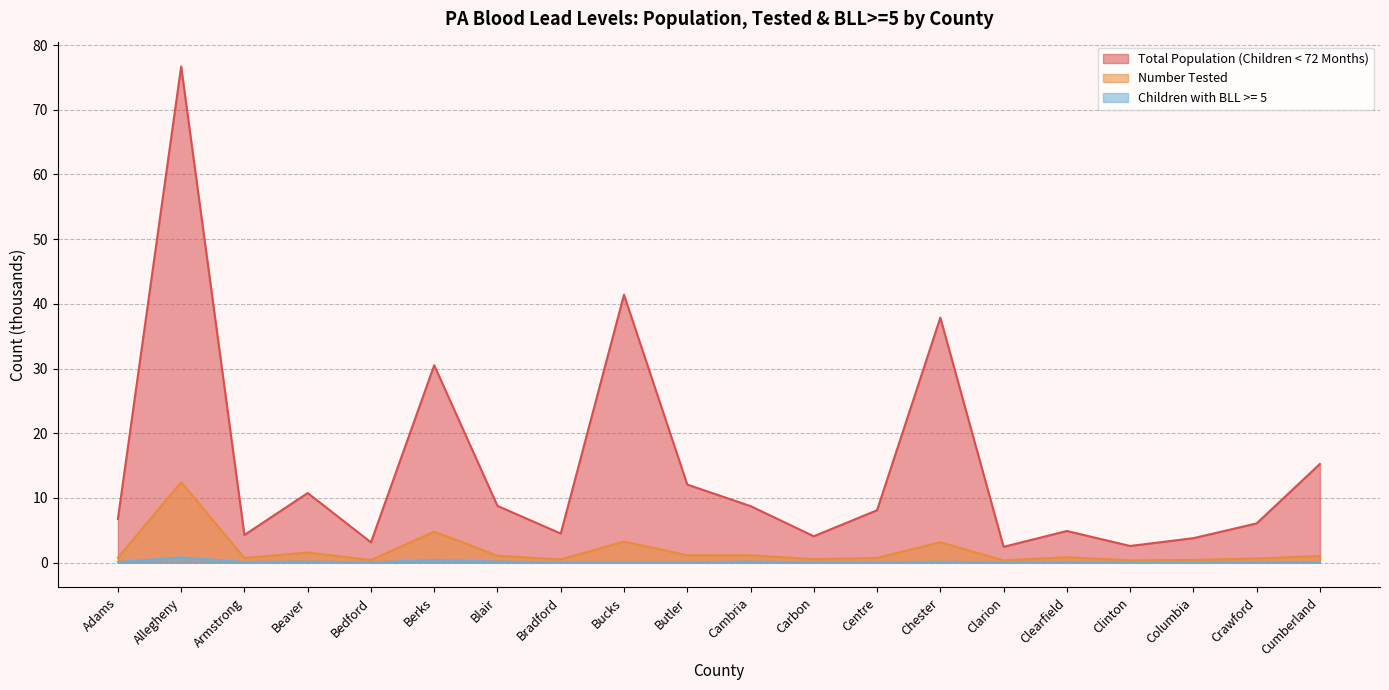

At which category does the chart reach its minimum across all series?

Columbia